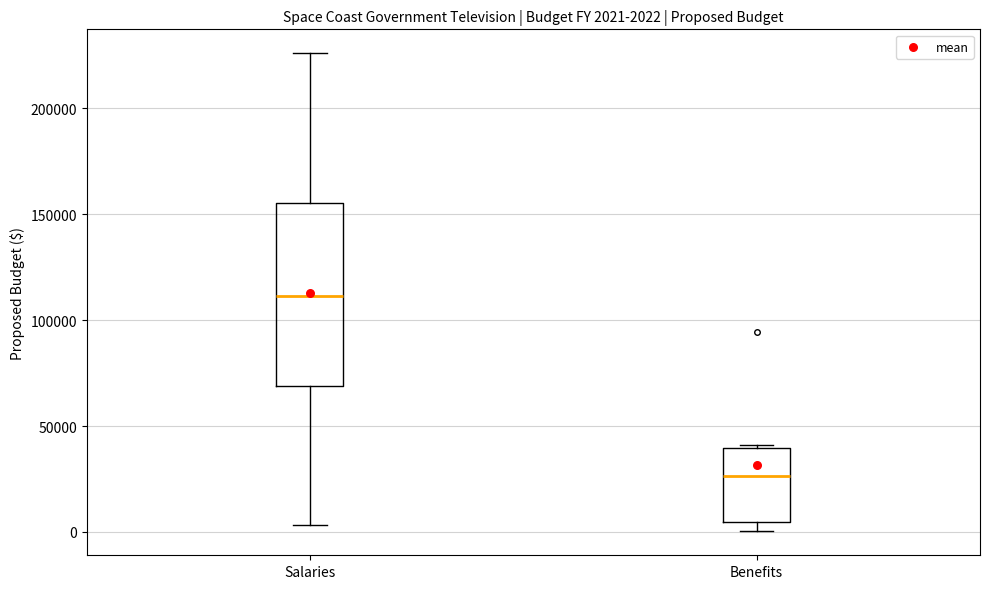

Which box's median line is the highest?

Salaries